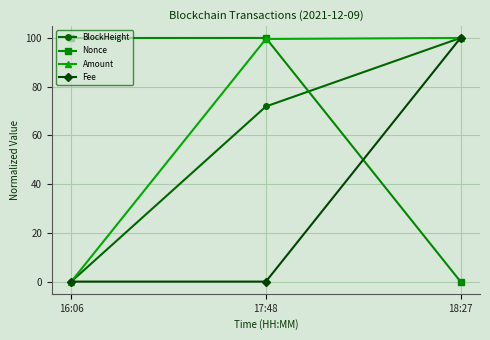

True or false: Fee has a value of 100.0 at 18:27.

True